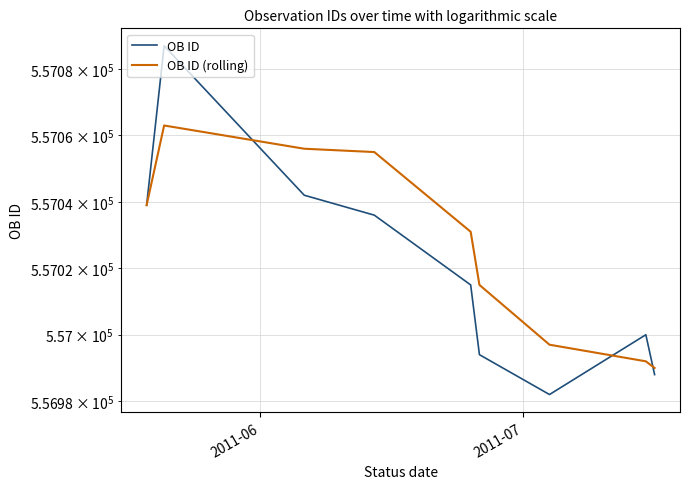

What are all the series names shown in the legend?

OB ID, OB ID (rolling)